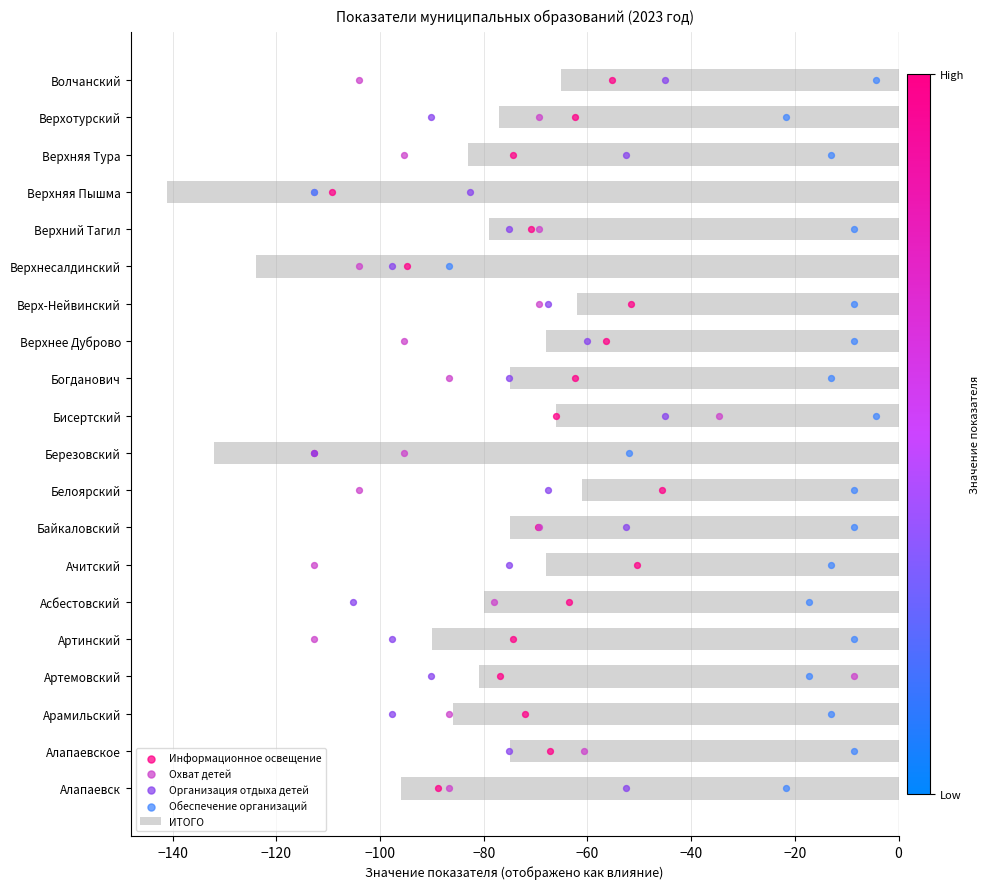

What is the difference between the maximum and minimum values in the ИТОГО series?

80